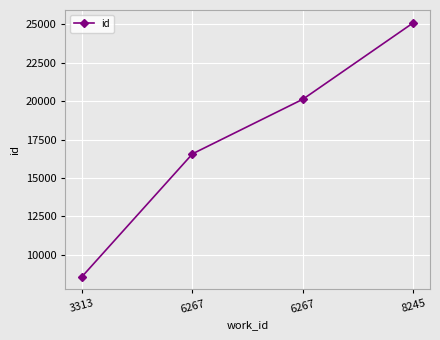

What is the difference between the values at 6267 and 6267?

3557